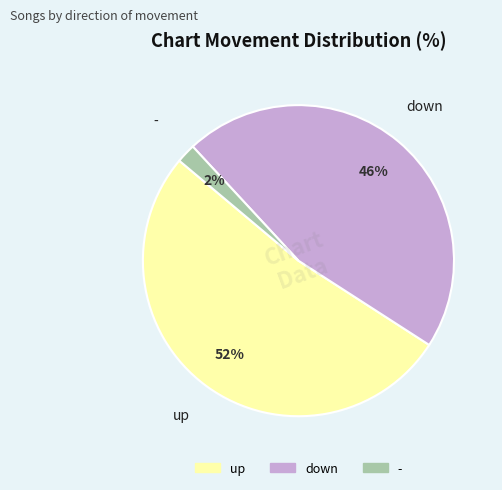

Which category has the biggest portion of the pie?

up